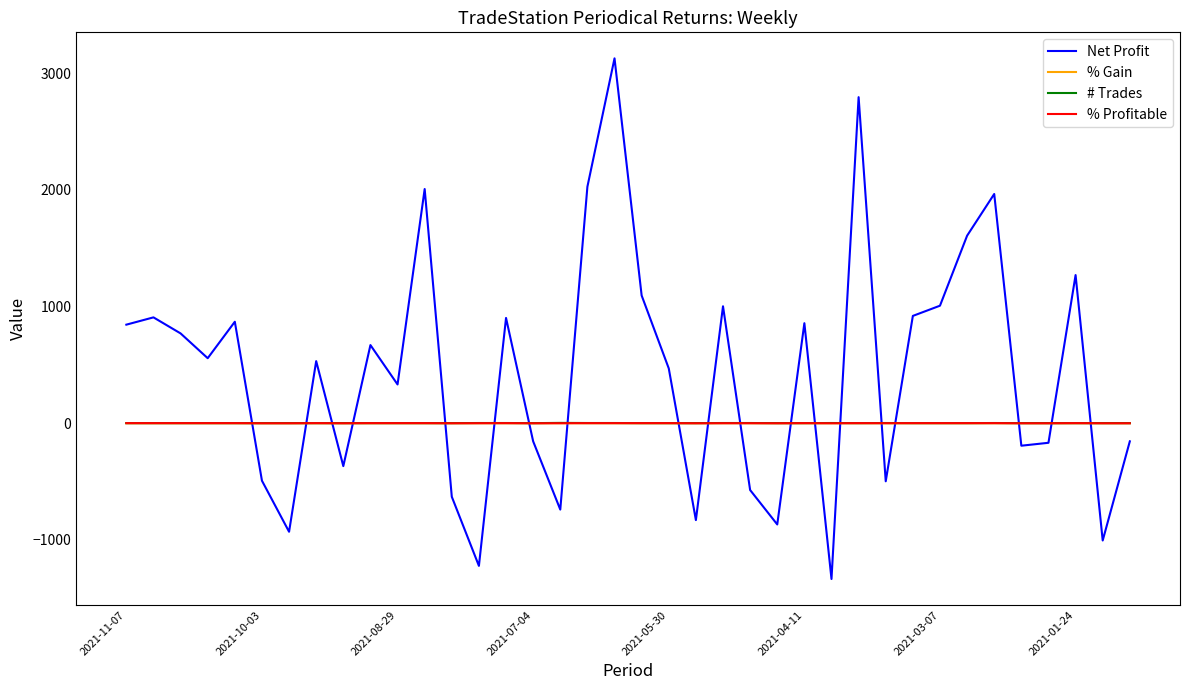

Which series has the widest spread of values?

Net Profit